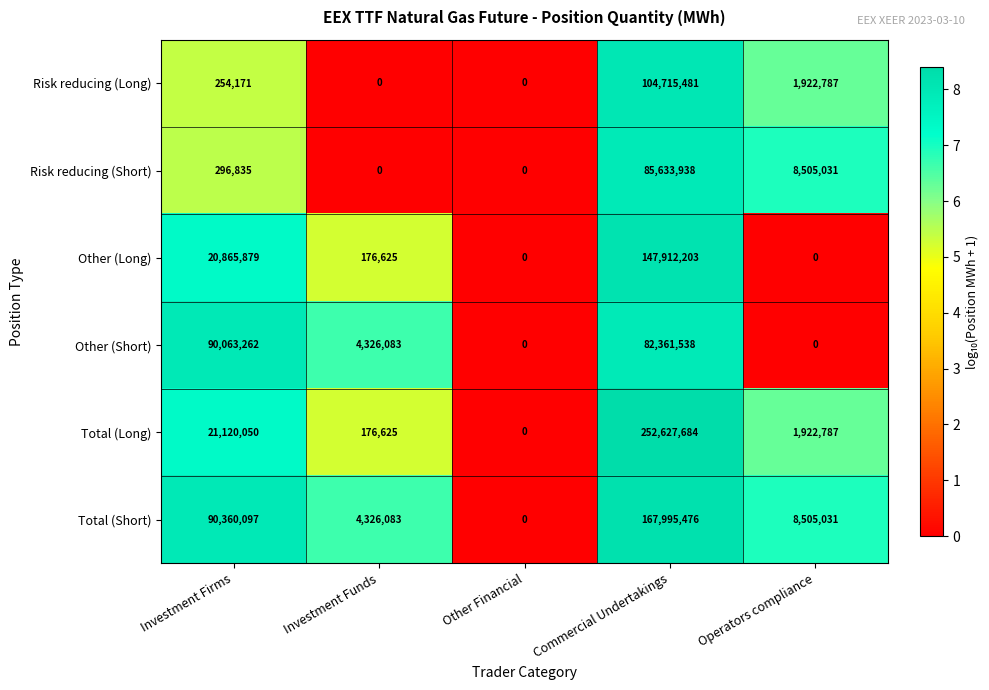

How many data points does each series have?

5